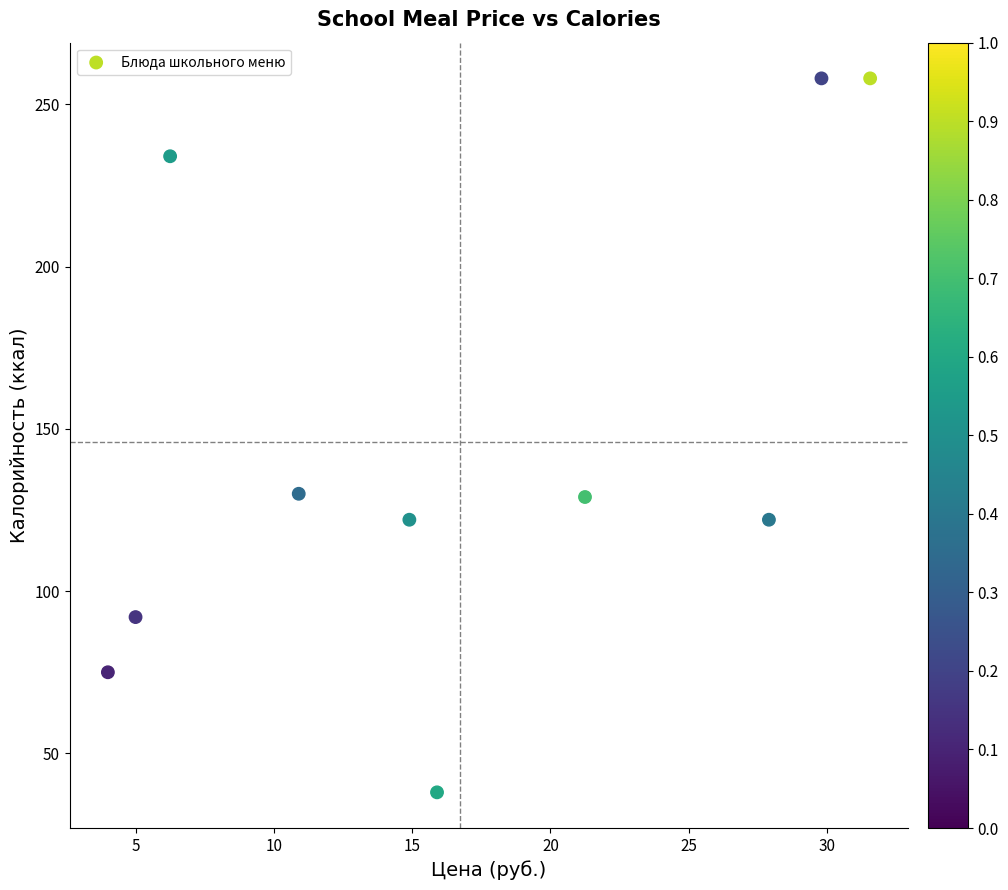

What is the range of Y values (max minus min)?

220